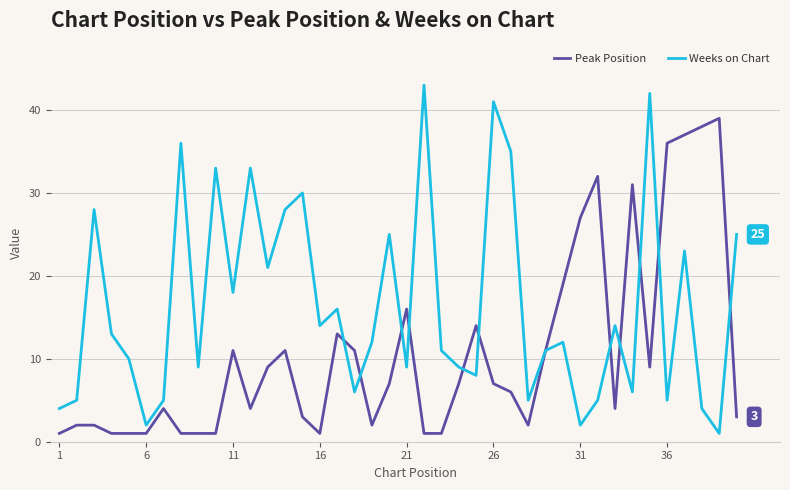

Which series has the widest spread of values?

Weeks on Chart